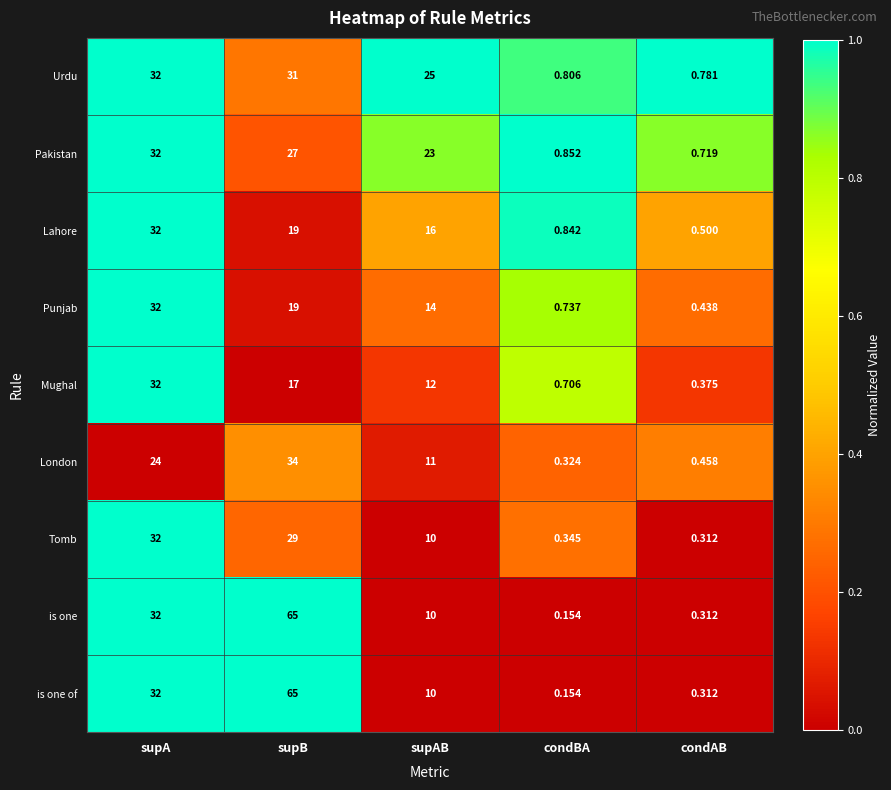

What is the difference between the highest and lowest values at supAB?

15.0